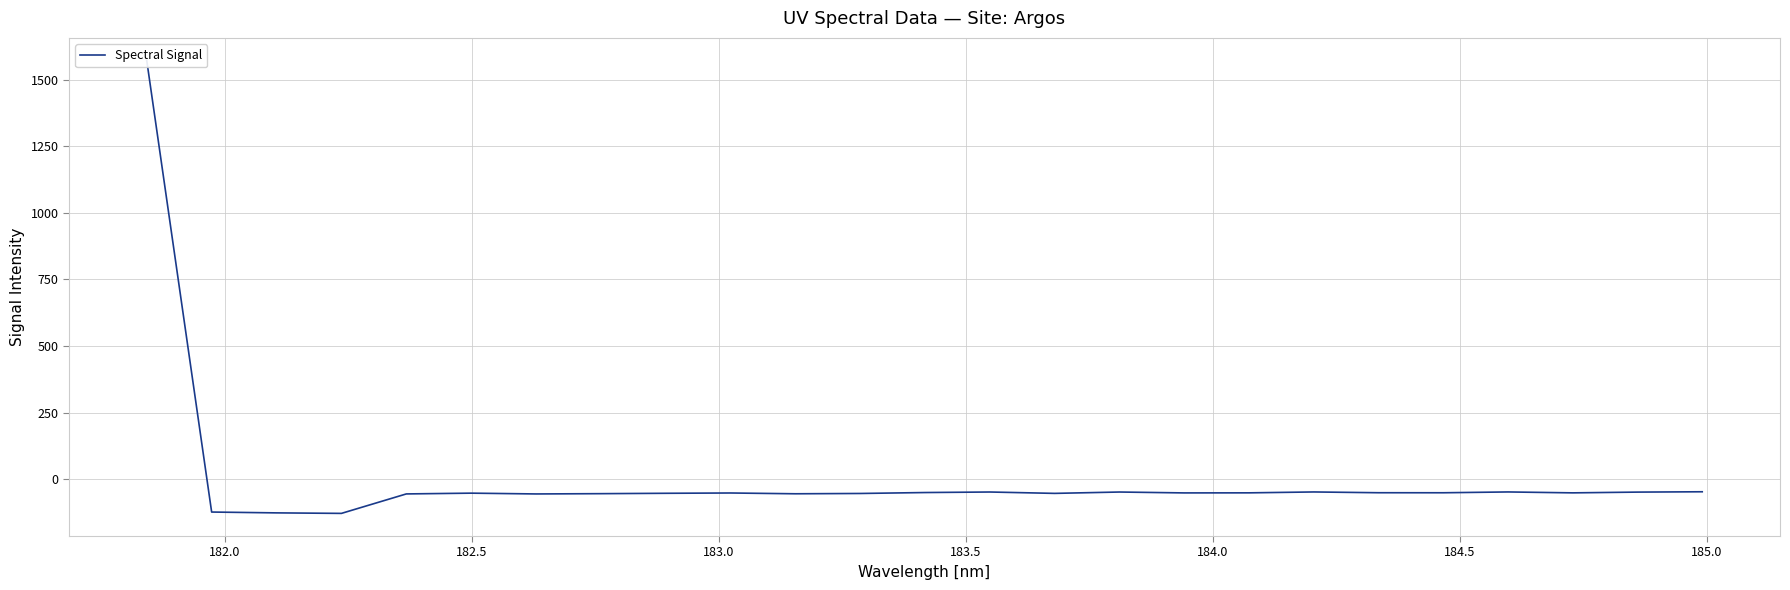

True or false: there are more than 2 points higher than both neighbors.

True